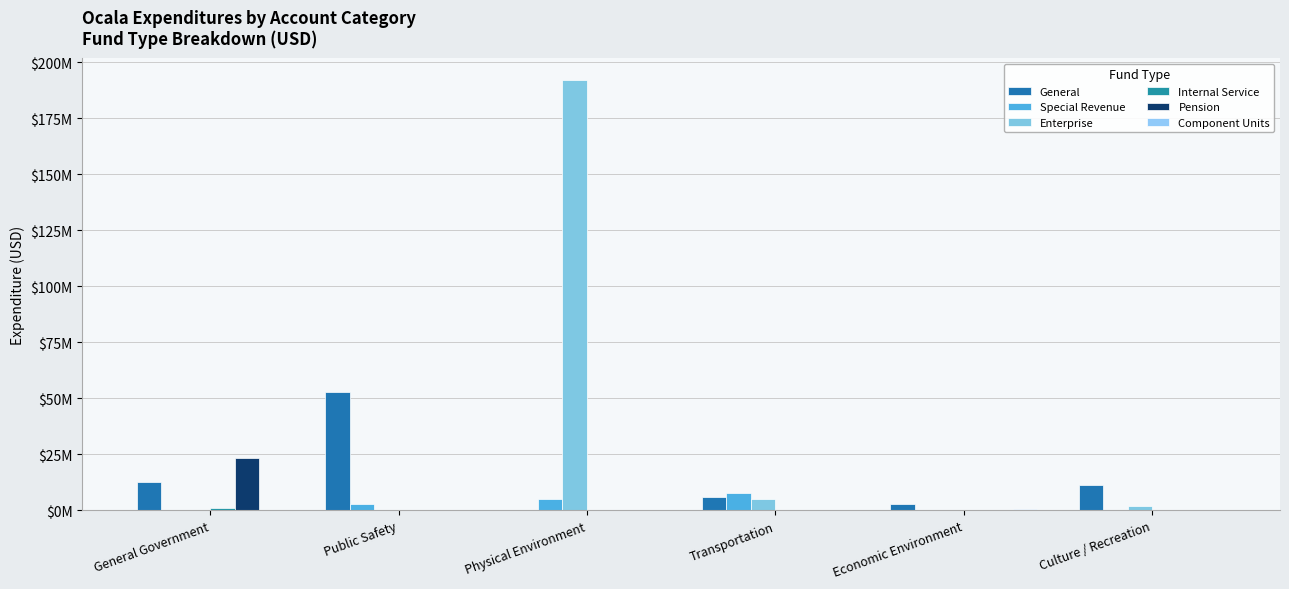

Count the number of categories in the chart.

6